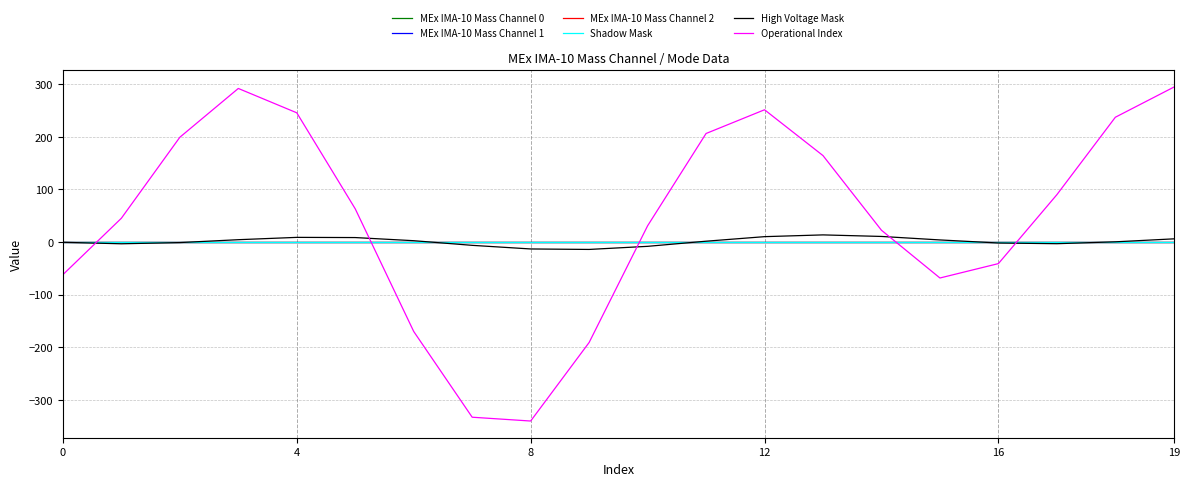

Is this an area chart (filled region under the line)?

No